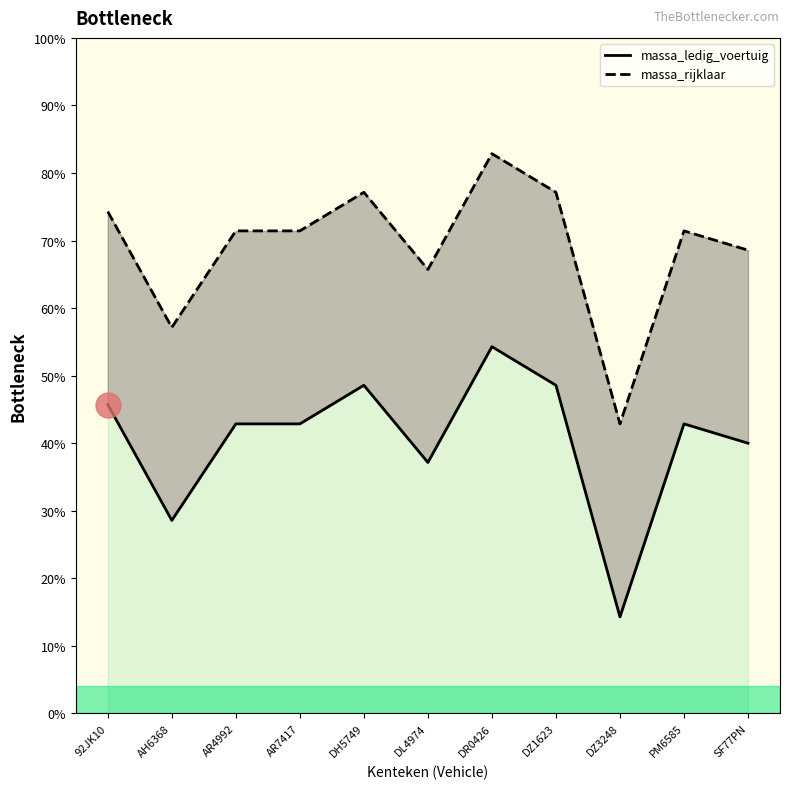

What is the difference between the maximum and minimum values in the massa_ledig_voertuig series?

40.0